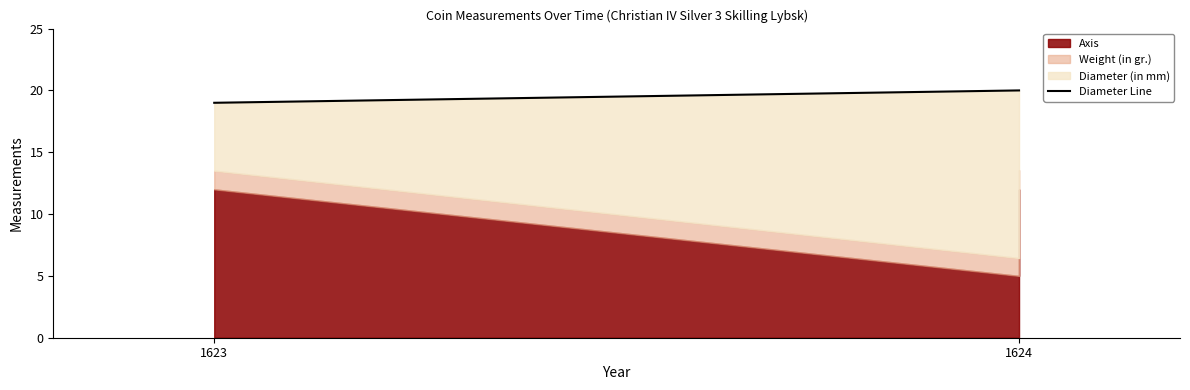

What is the sum of all values?

59